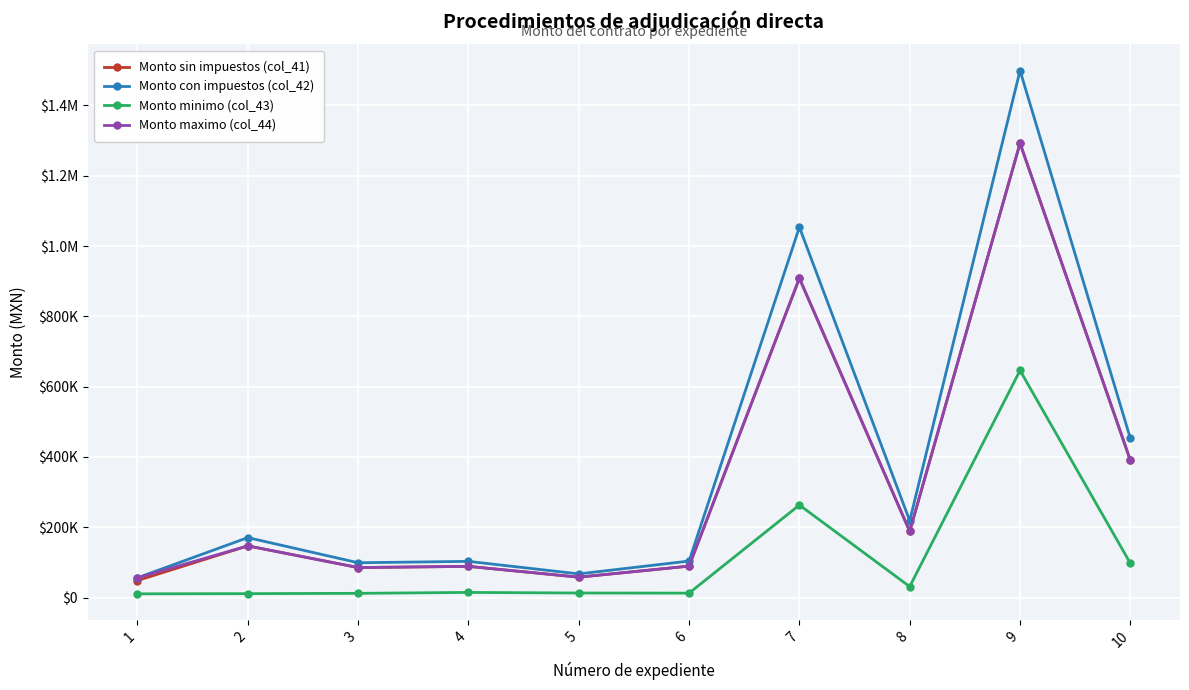

Which series has the largest total across all categories?

Monto con impuestos (col_42)